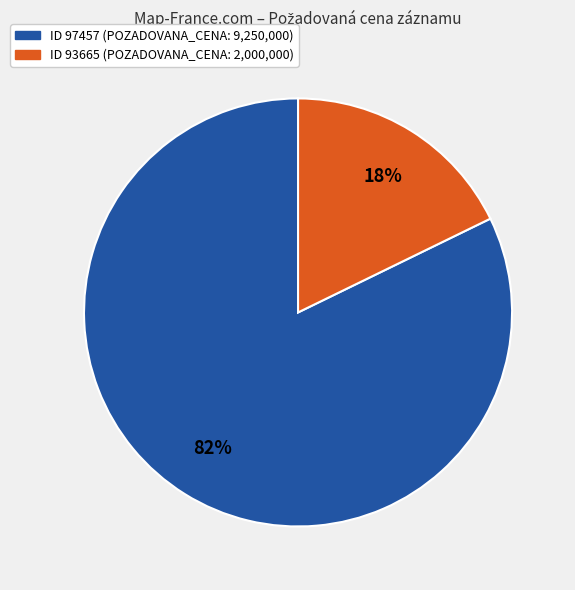

Does any single category account for the majority?

Yes